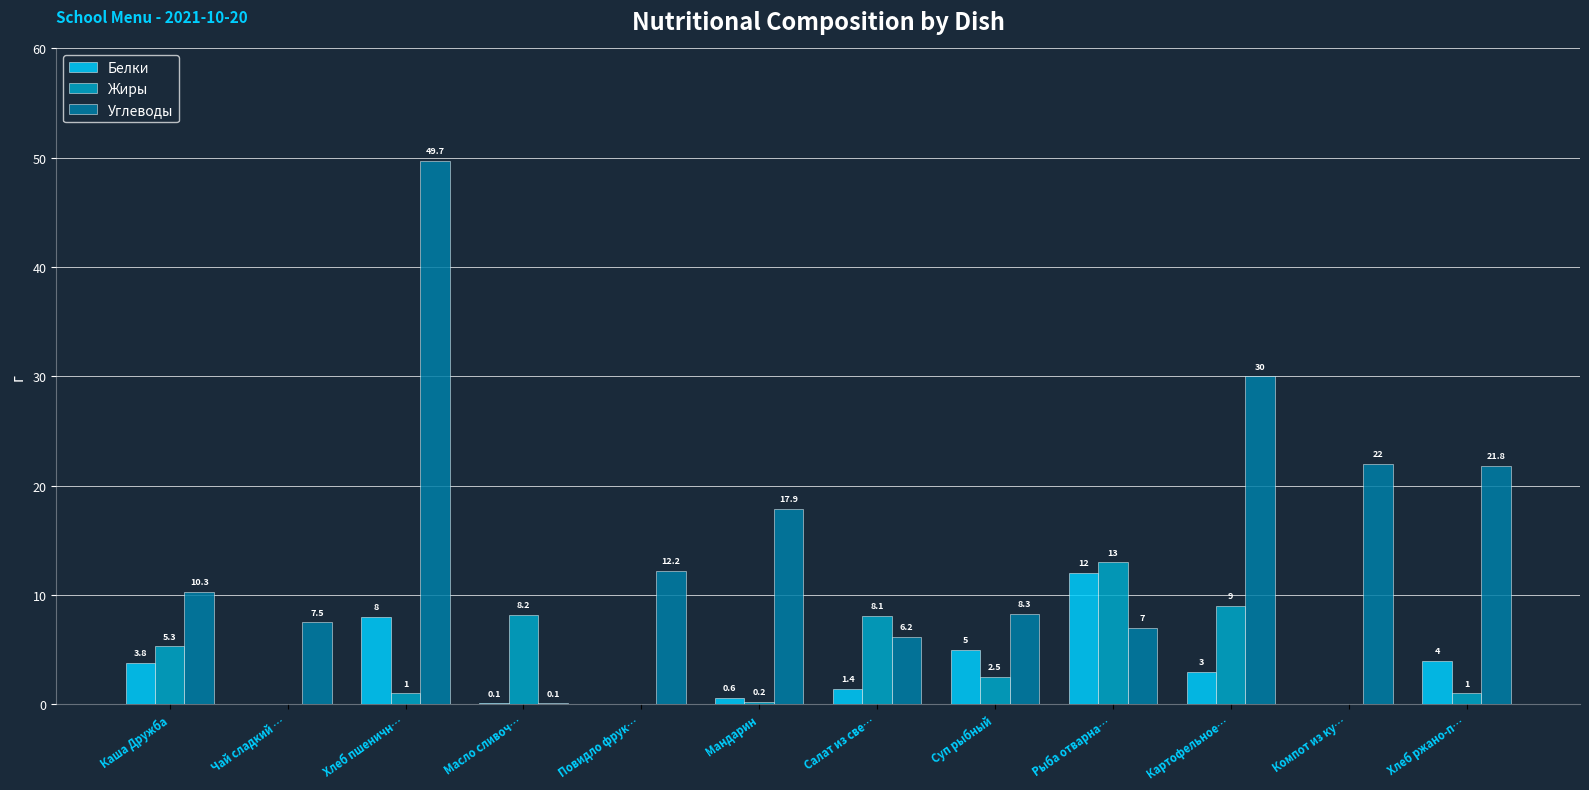

True or false: Углеводы has a value of 5.3 at Каша Дружба.

False